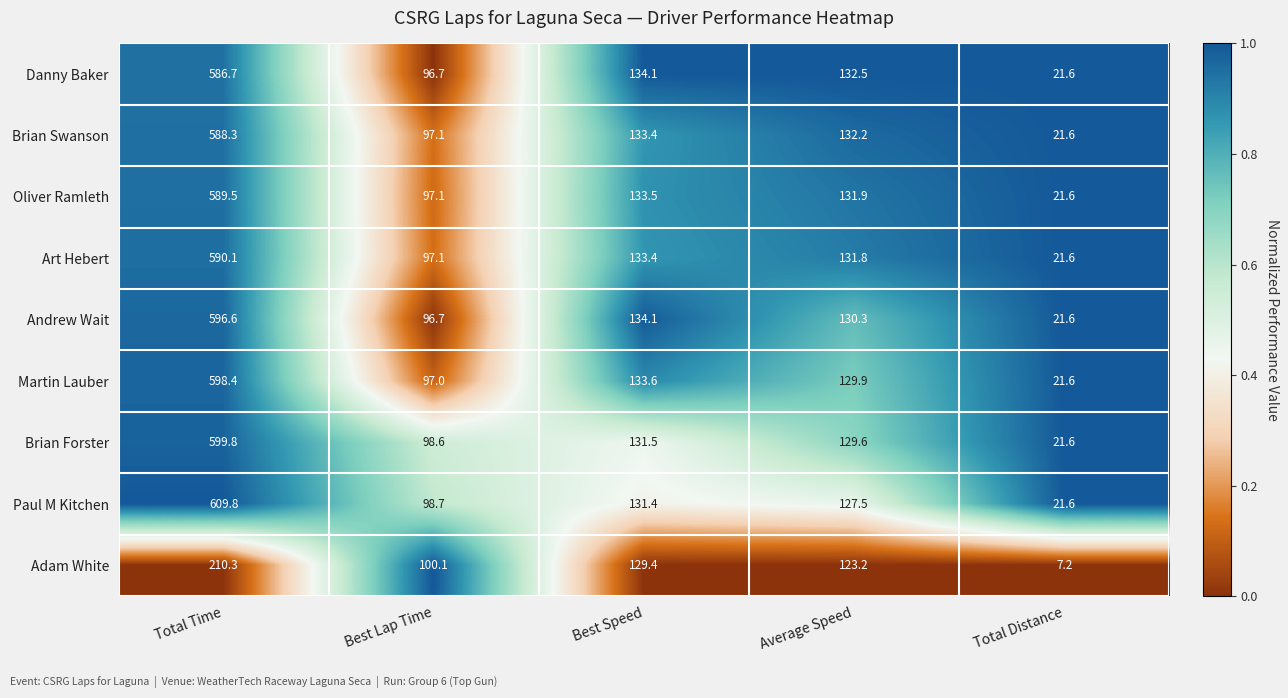

What is the total value across all series at Total Time?

4969.5